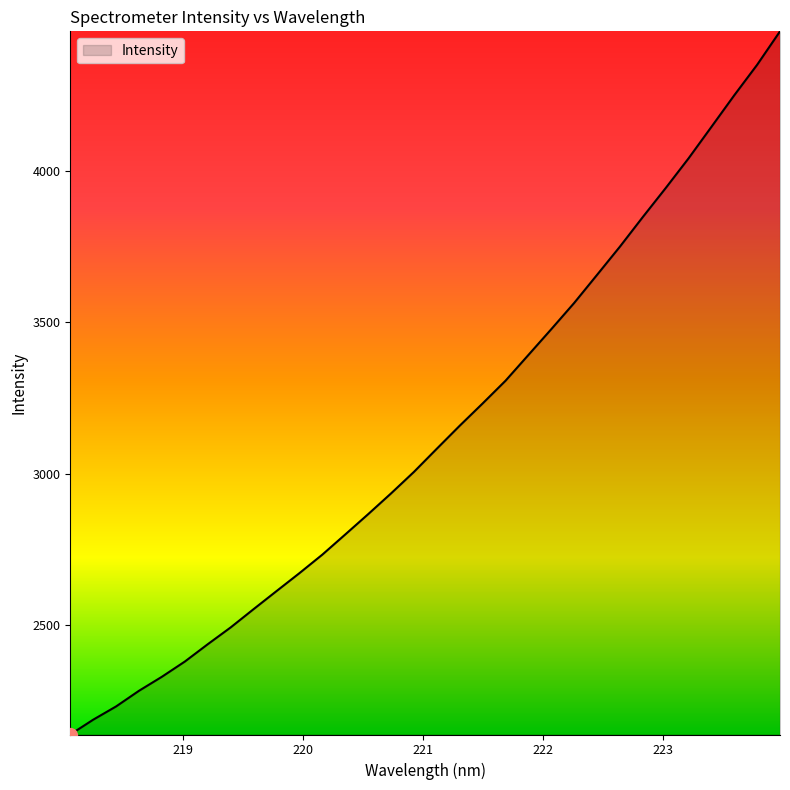

How many lines are shown in the chart?

1